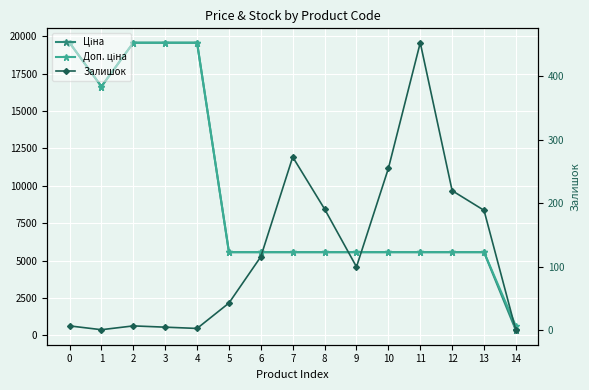

Reading left to right, what are all the values shown in this chart?

Ціна: 0=19564.9	1=16636.8	2=19564.9	3=19564.9	4=19564.9	5=5560.3	6=5560.3	7=5560.3	8=5560.3	9=5560.3	10=5560.3	11=5560.3	12=5560.3	13=5560.3	14=333.1
Доп. ціна: 0=19564.9	1=16636.8	2=19564.9	3=19564.9	4=19564.9	5=5560.3	6=5560.3	7=5560.3	8=5560.3	9=5560.3	10=5560.3	11=5560.3	12=5560.3	13=5560.3	14=611.0
Залишок: 0=7.0	1=1.0	2=7.0	3=5.0	4=3.0	5=43.0	6=116.0	7=273.0	8=191.0	9=100.0	10=255.0	11=453.0	12=220.0	13=189.0	14=0.0